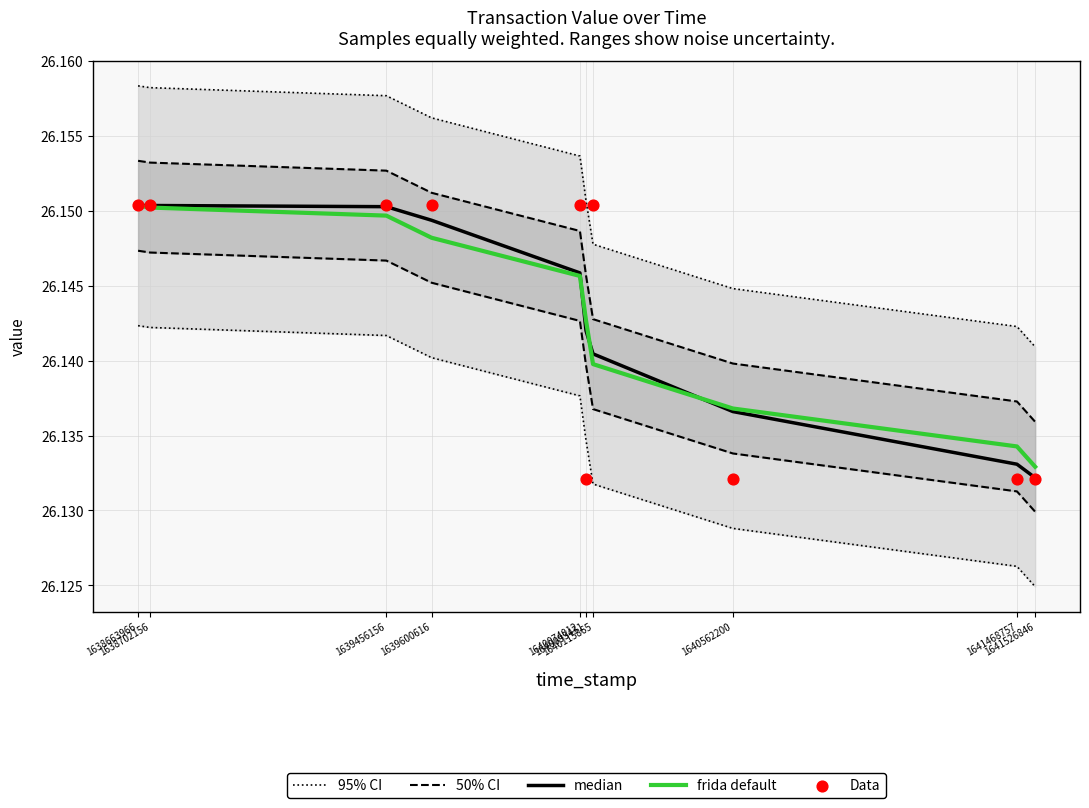

At which category is the sum across all series the highest?

1638663966